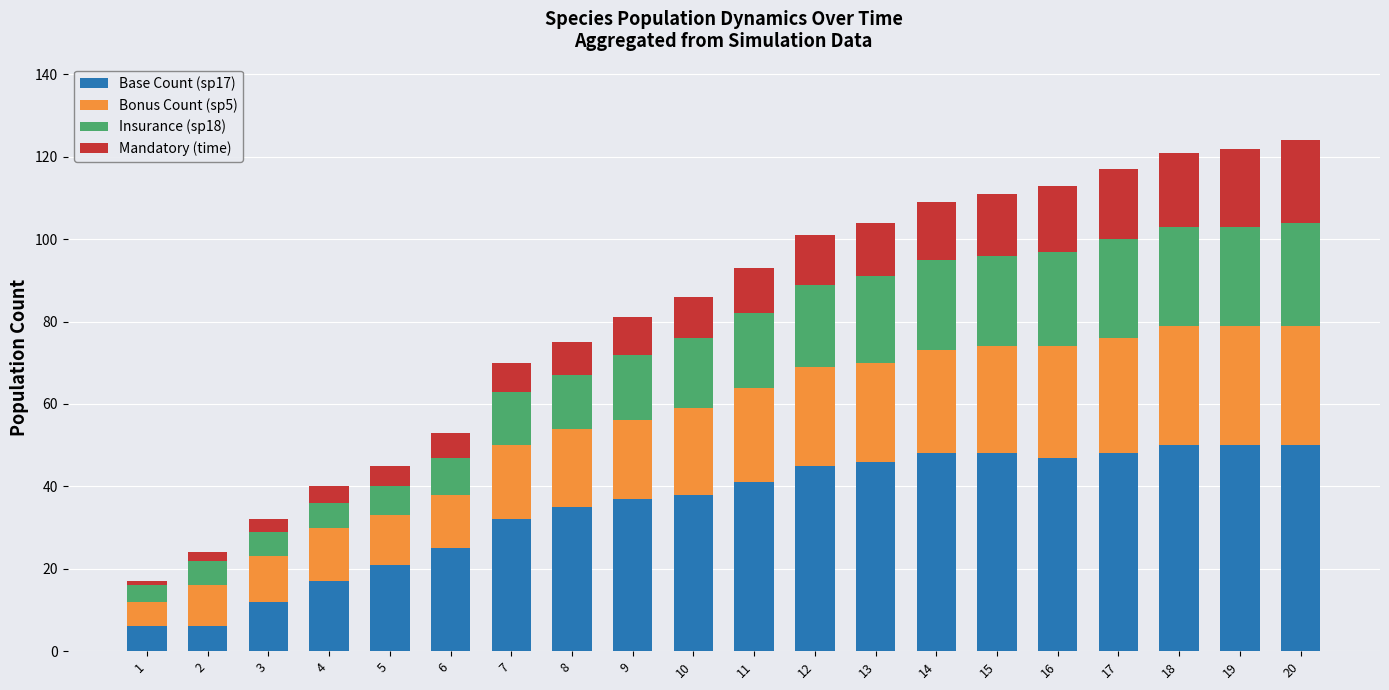

Is it true that Base Count (sp17) equals 10 at 11?

False